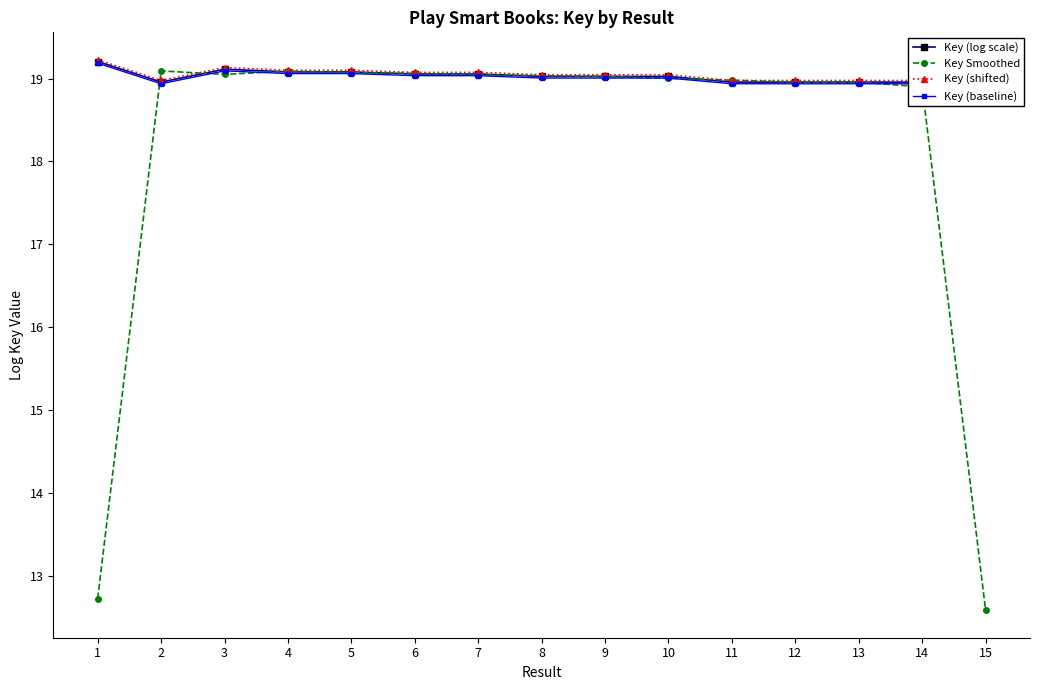

What is the maximum value shown in the chart?

19.2